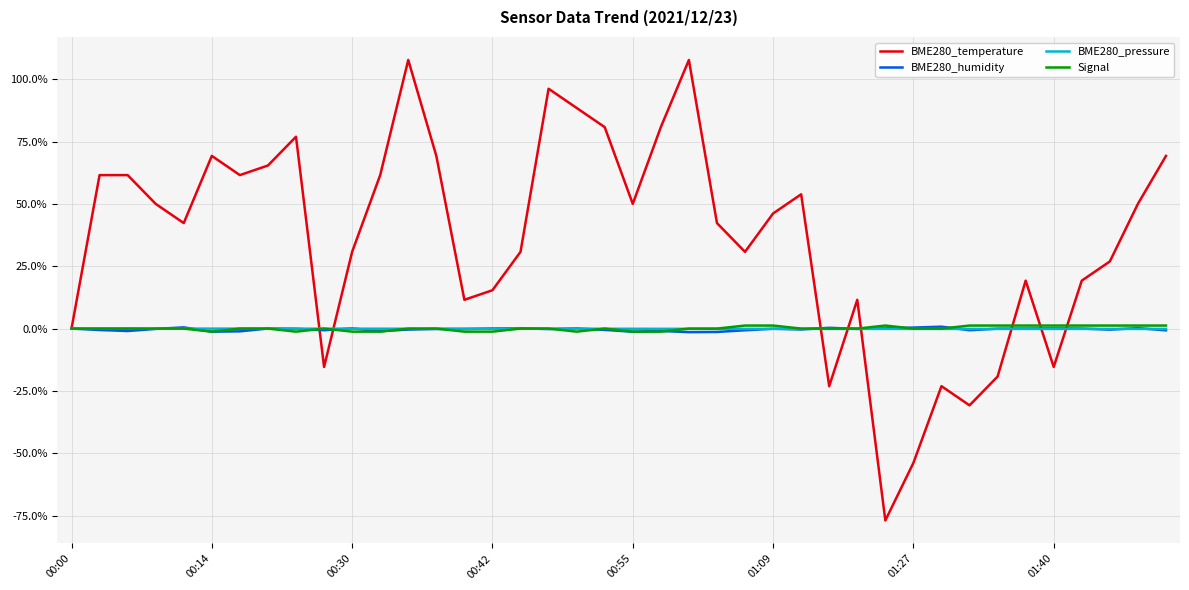

Which series has the largest range (max minus min)?

BME280_temperature